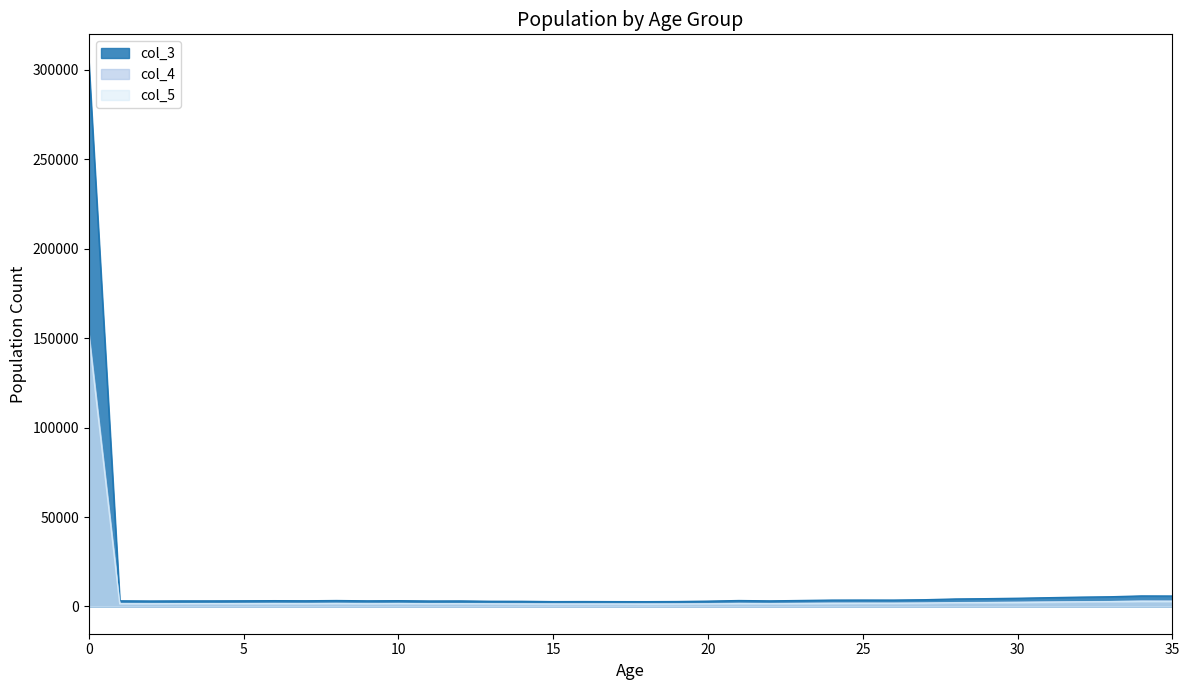

At which label does col_3 reach its minimum?

18